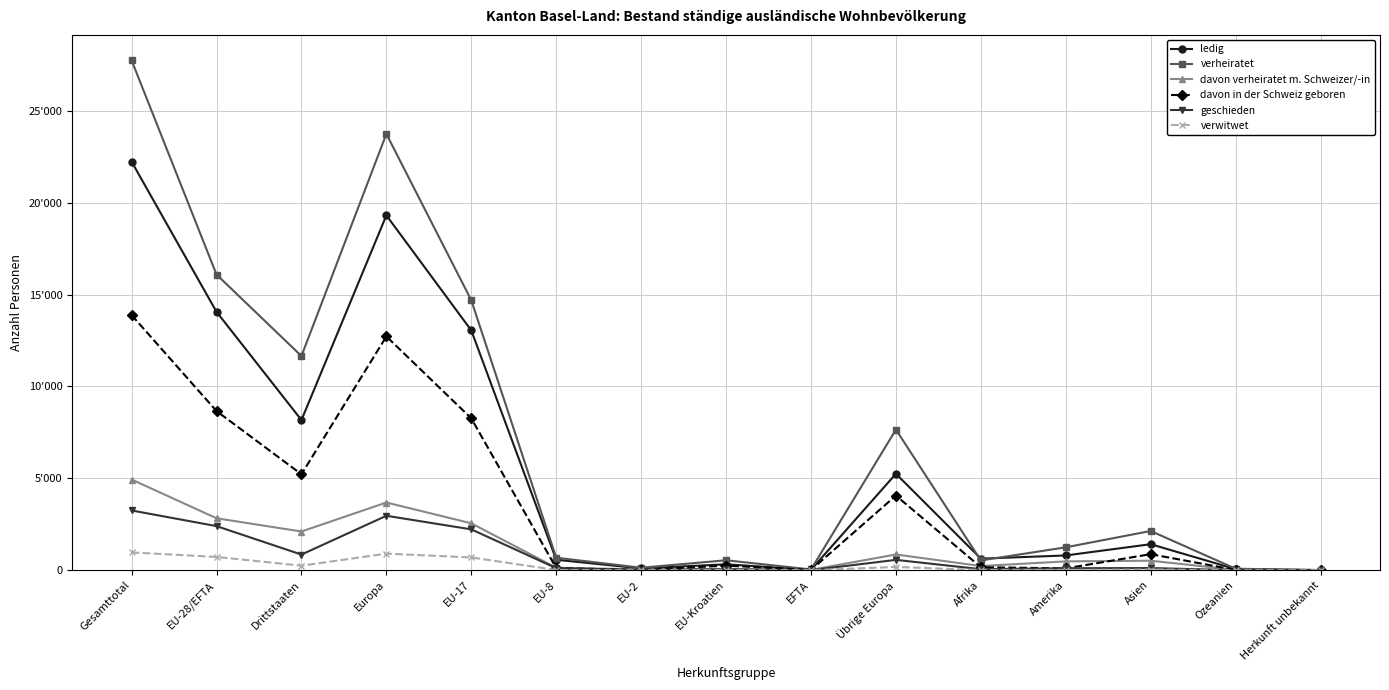

What is the label of the 14th point from the right?

EU-28/EFTA